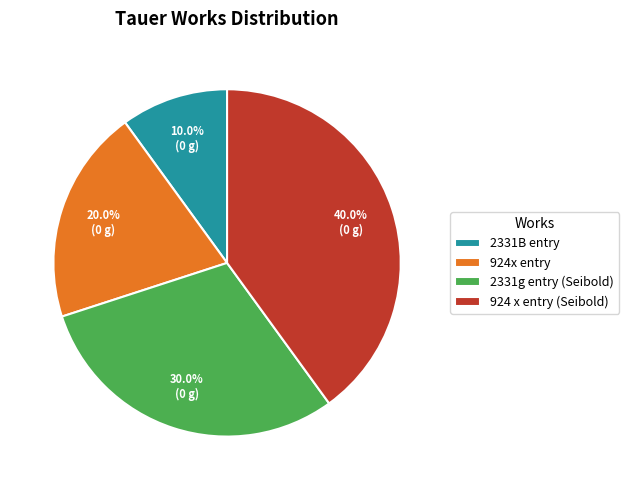

How many slices are in this pie chart?

4